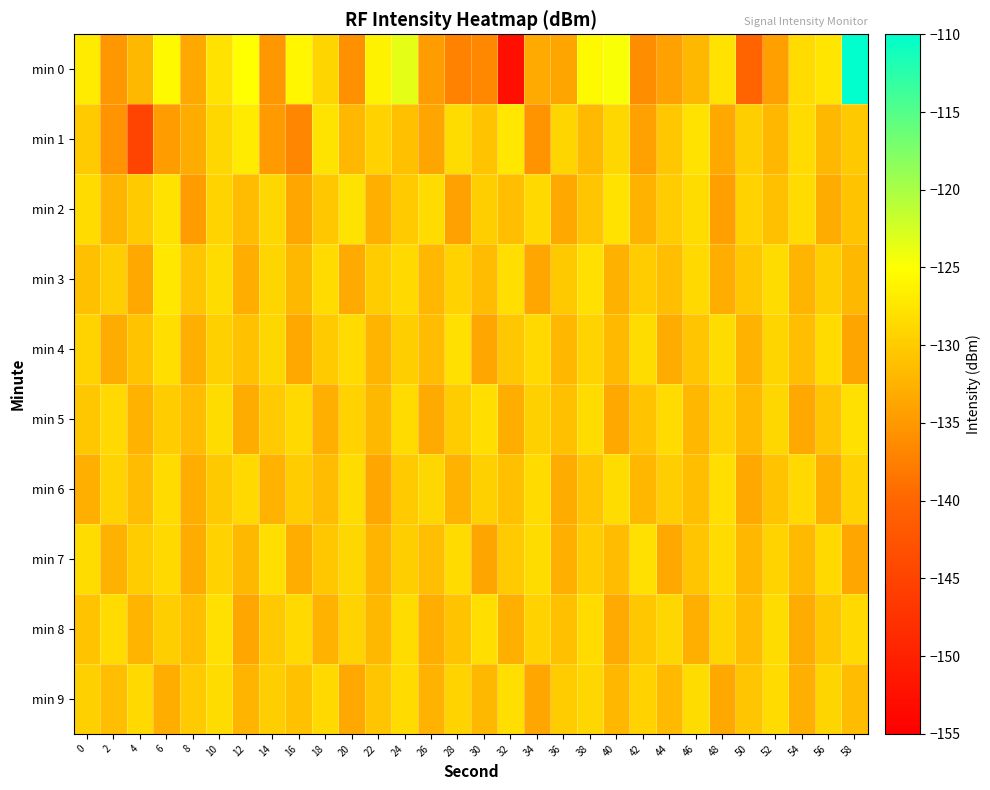

At which category is the sum across all series the highest?

58